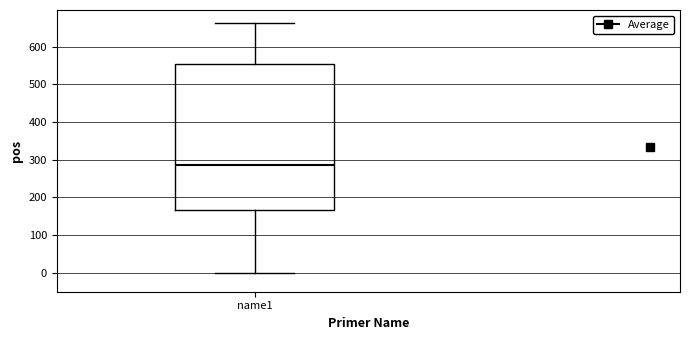

Where does the lower whisker of the box for name1 end on the y-axis? The values are not printed on the chart, so give them approximately, as read against the axis.

0